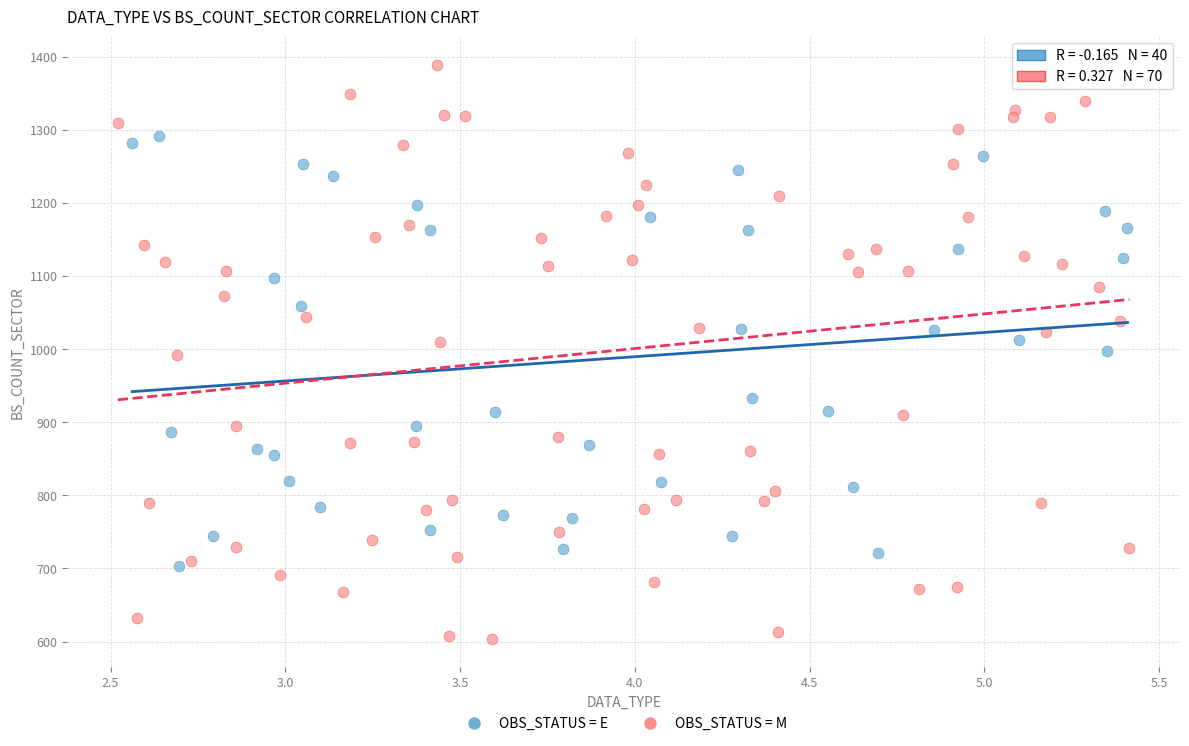

Which series reaches the minimum Y coordinate?

OBS_STATUS = M